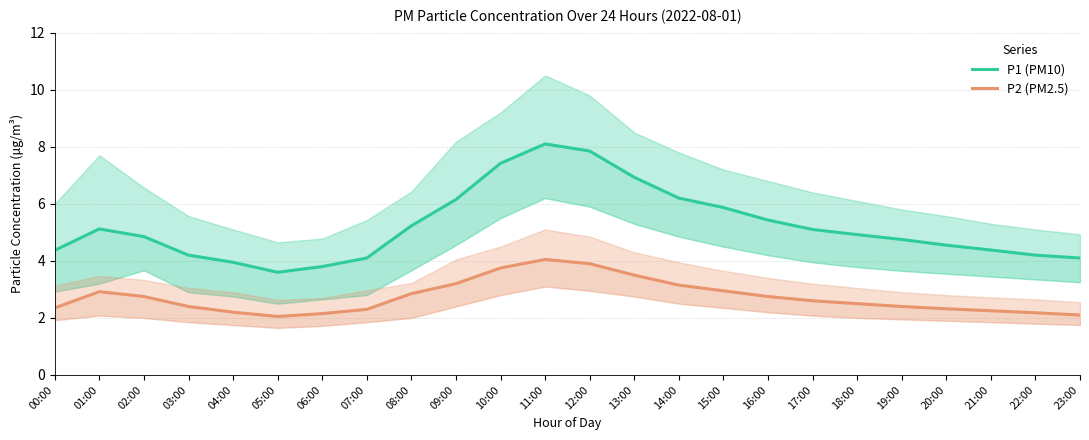

What is the label of the 8th point from the right?

16:00